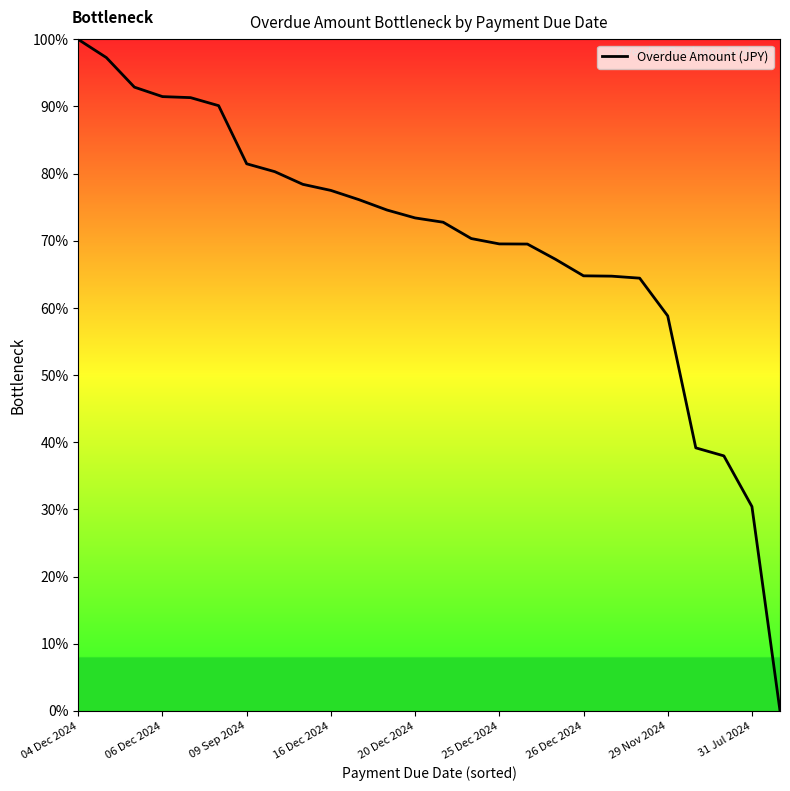

What is the difference between the maximum and minimum values?

100.0